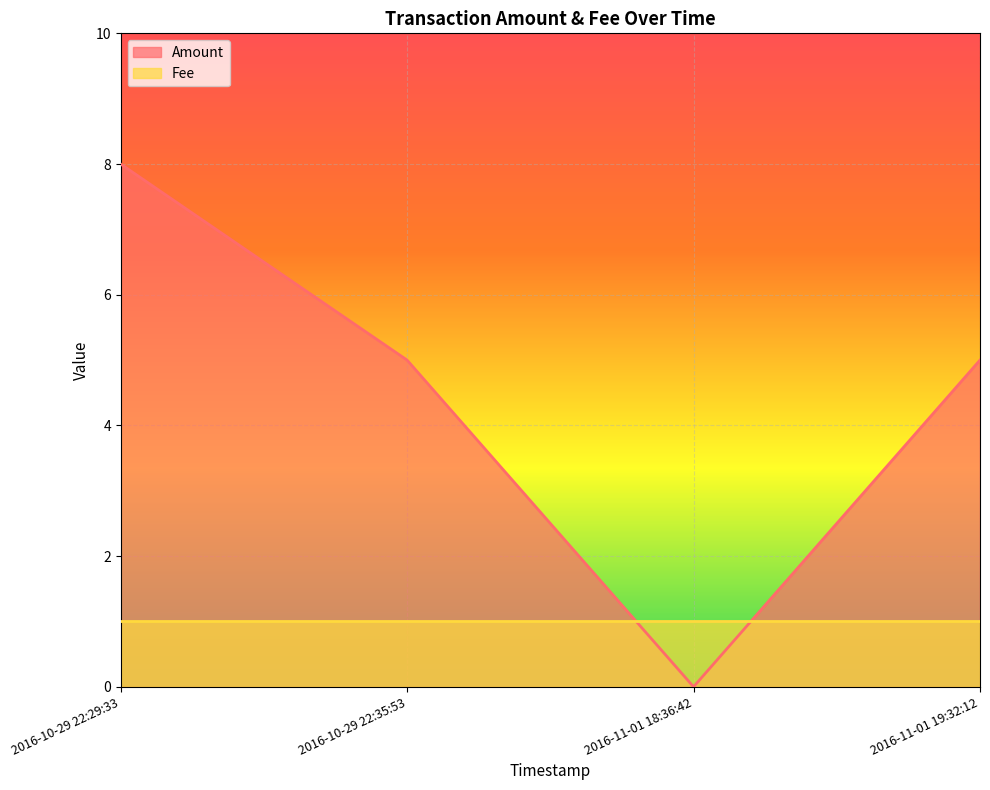

What is the average value?

4